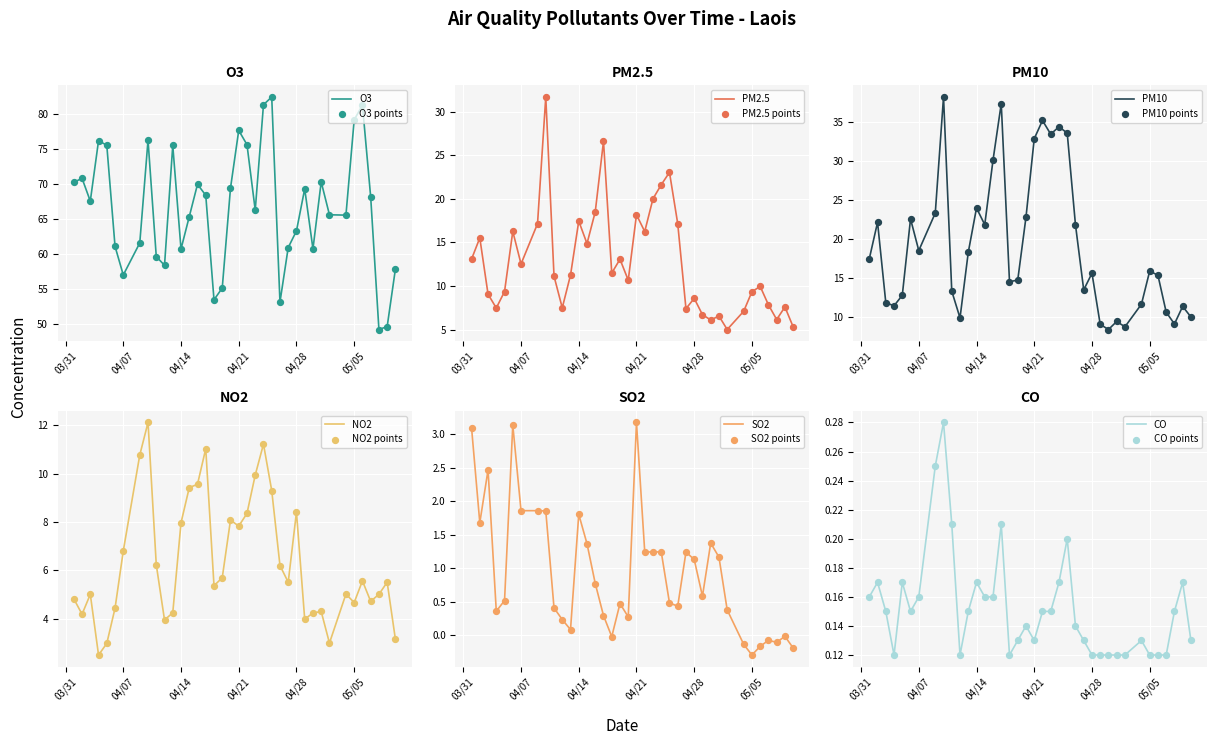

The O3 series shows 34.9 at 04/07. True or false?

False